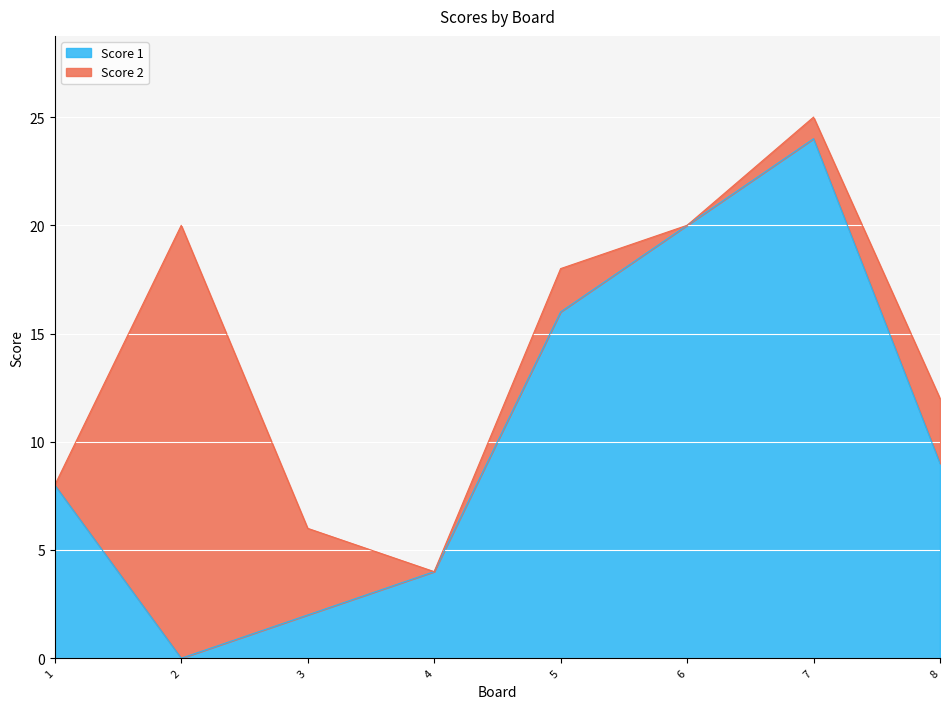

Rank the categories by value from highest to lowest.

7, 6, 5, 8, 1, 4, 3, 2